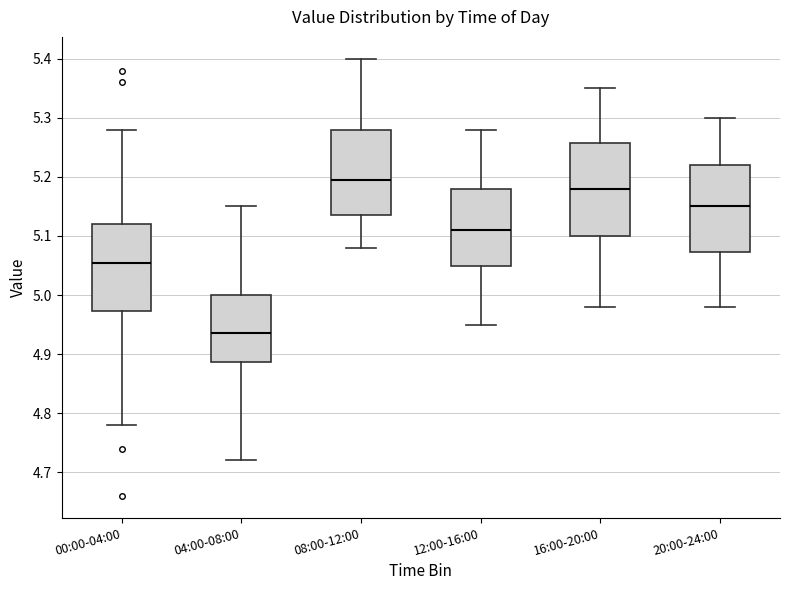

Reading left to right, read every box against the y-axis: the position of its median line, the range the box covers, and the ends of its whiskers. The values are not printed on the chart, so give them approximately, as read against the axis.

00:00-04:00: median 5.06, box 4.97 to 5.12, whiskers 4.78 to 5.28
04:00-08:00: median 4.94, box 4.89 to 5.00, whiskers 4.72 to 5.15
08:00-12:00: median 5.20, box 5.14 to 5.28, whiskers 5.08 to 5.40
12:00-16:00: median 5.11, box 5.05 to 5.18, whiskers 4.95 to 5.28
16:00-20:00: median 5.18, box 5.10 to 5.26, whiskers 4.98 to 5.35
20:00-24:00: median 5.15, box 5.07 to 5.22, whiskers 4.98 to 5.30